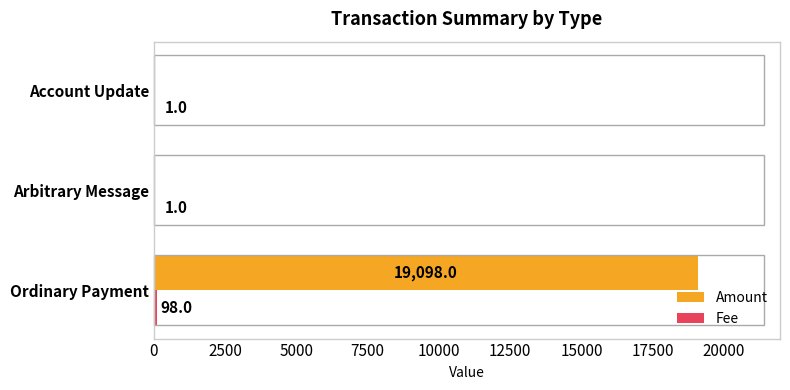

Between Ordinary Payment and Arbitrary Message, which series saw the biggest shift?

Amount